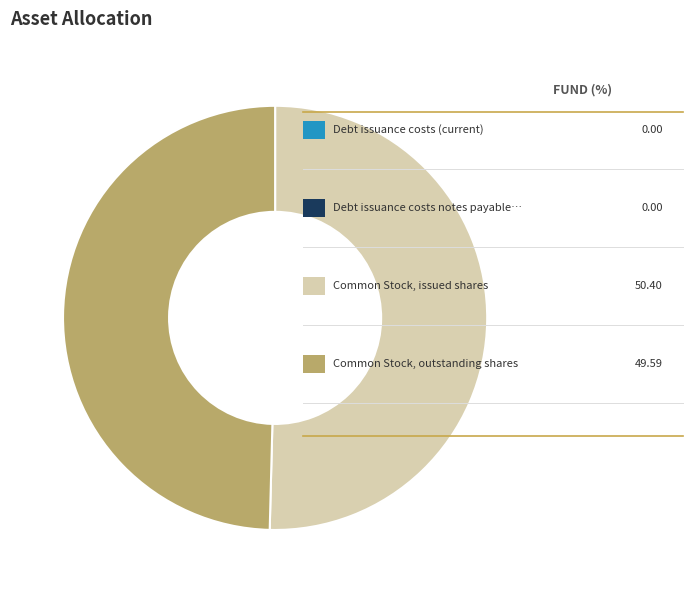

Does any single category account for the majority?

Yes